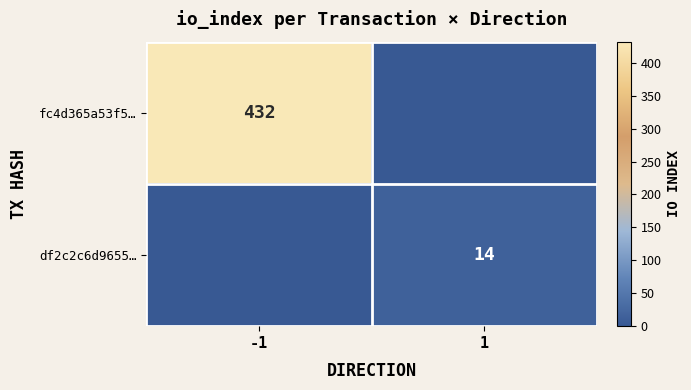

True or false: df2c2c6d9655… has a value of 21 at 1.

False